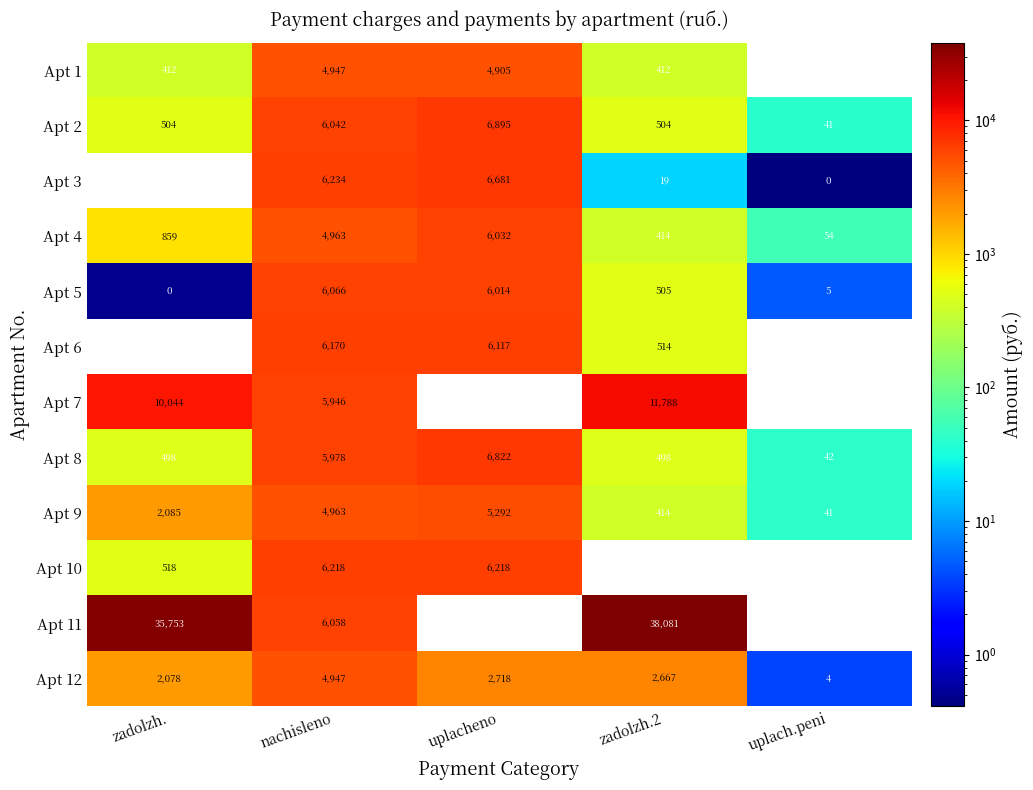

What is the difference between the Apt 5 values at uplach.peni and nachisleno?

6061